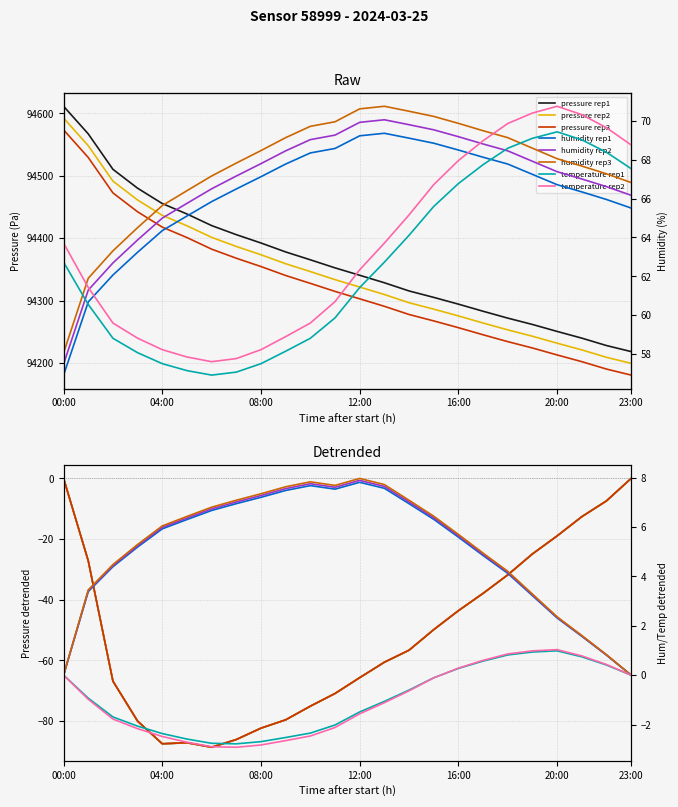

What is the spread (max minus min) of values at 18:00?

94224.4